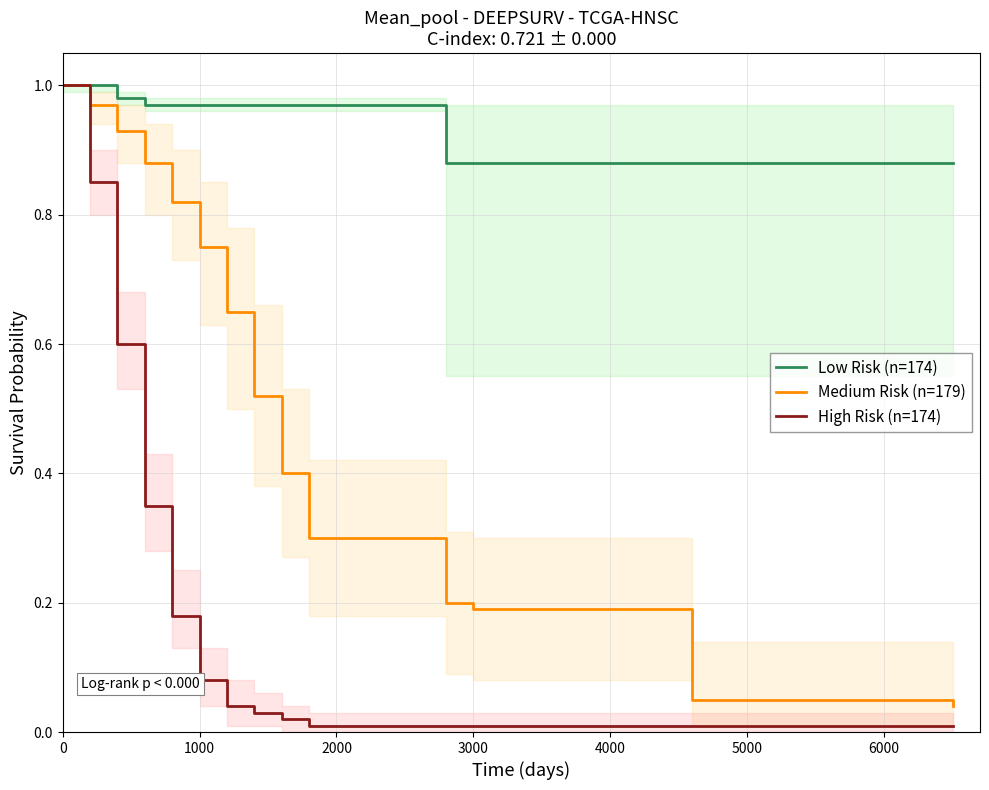

Does the chart display data point markers on the line(s)?

No